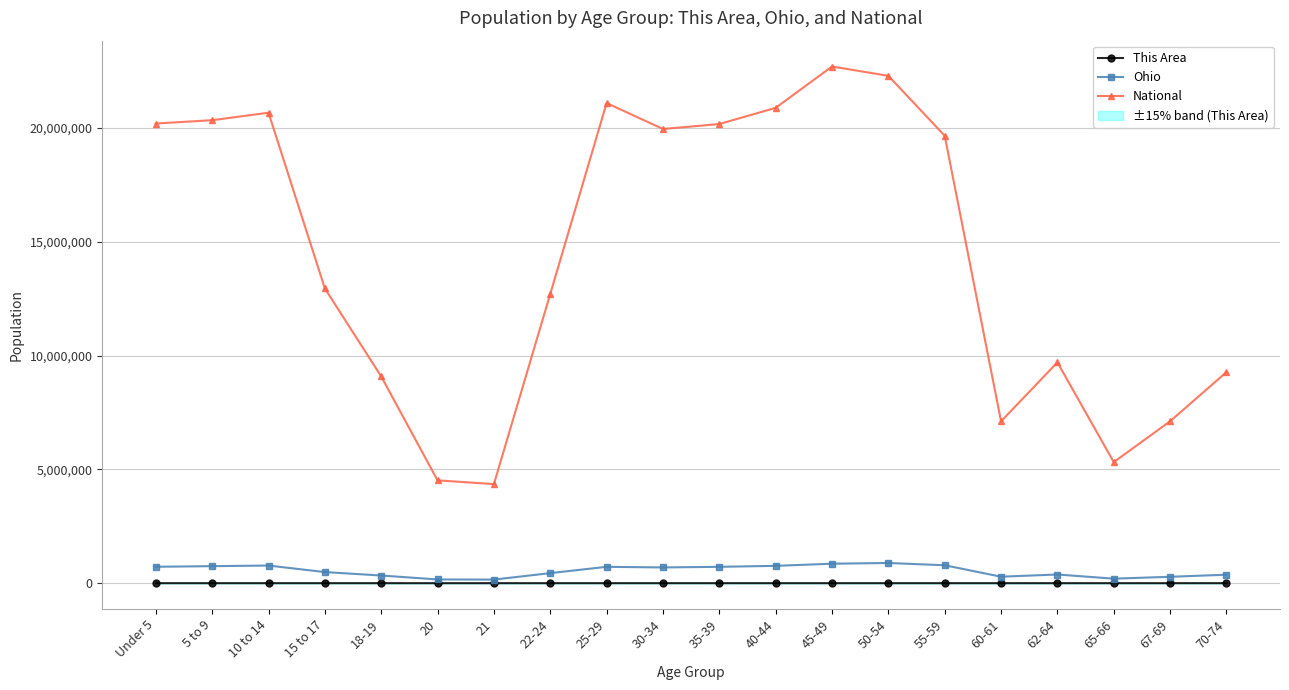

Which series has the largest range (max minus min)?

National